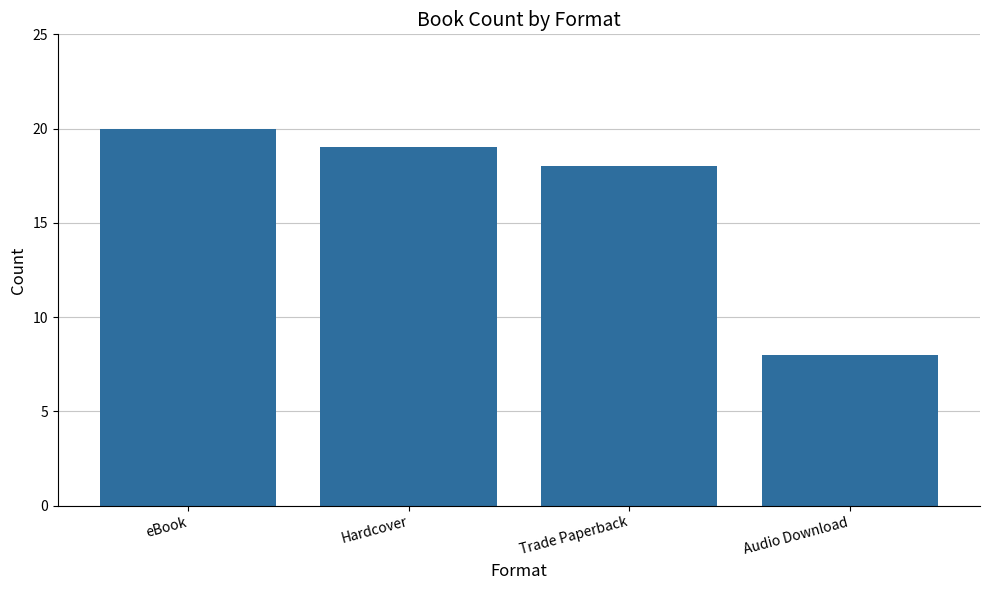

Are the bars grouped side by side (vs. stacked)?

No